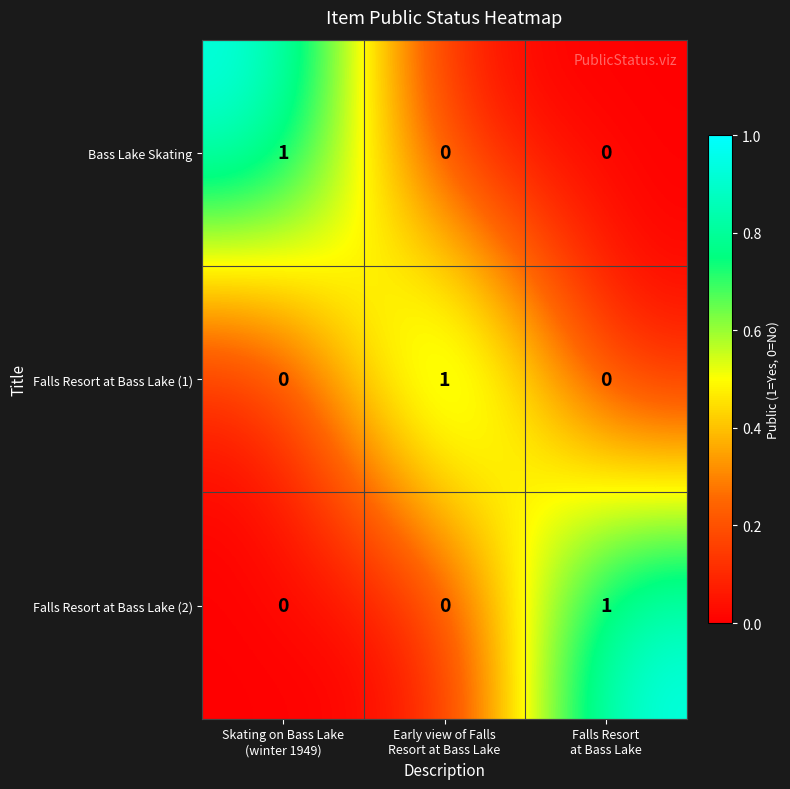

Count the number of categories in the chart.

3